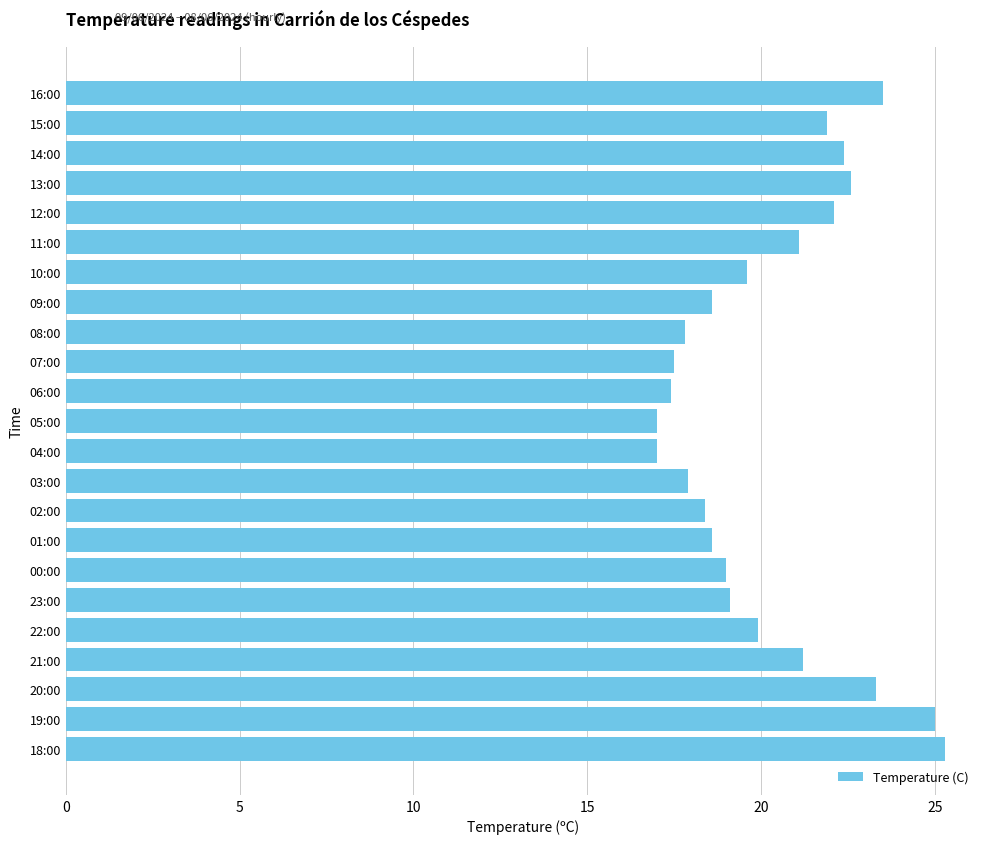

What is the change in value from 06:00 to 22:00?

+2.5